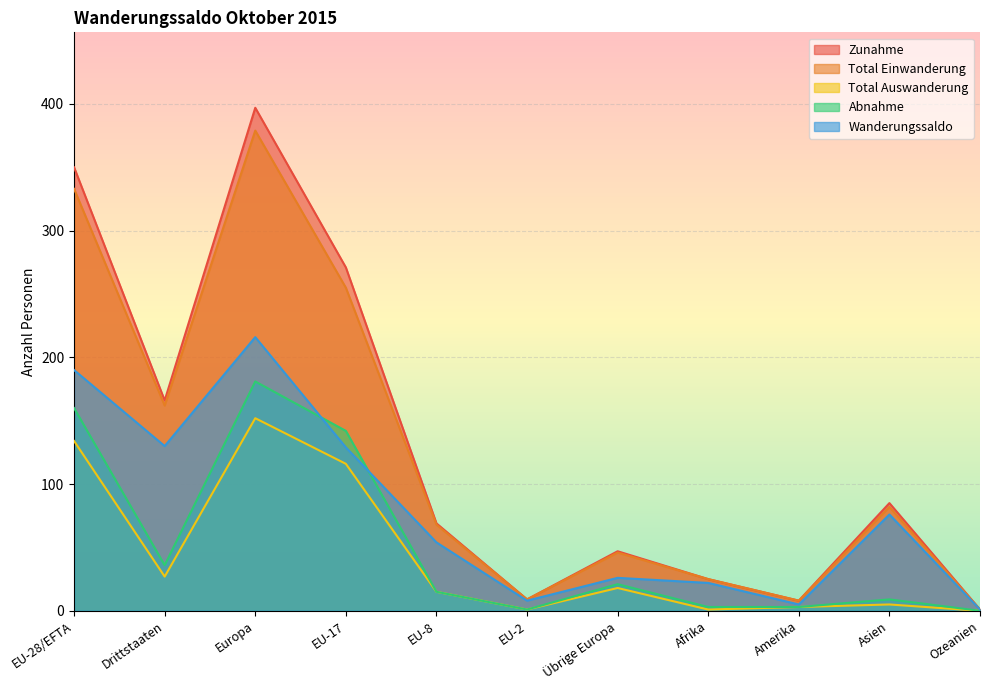

What is the difference between the highest and lowest values at EU-8?

54